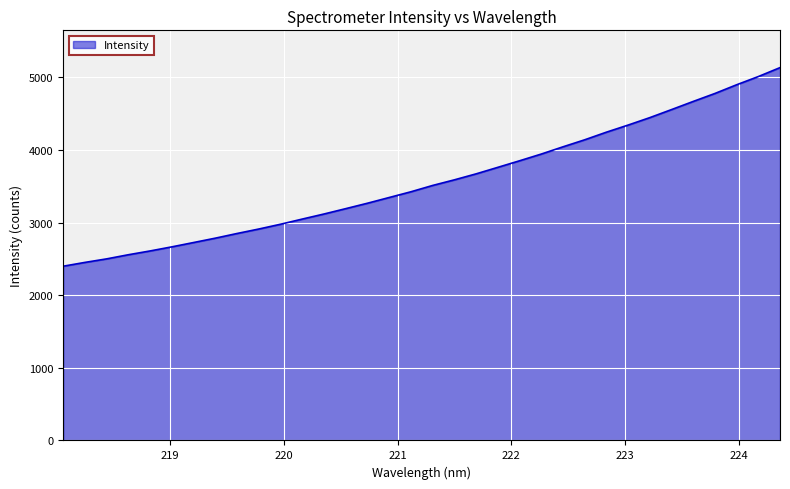

What is the difference between the second highest and second lowest values?

2558.8